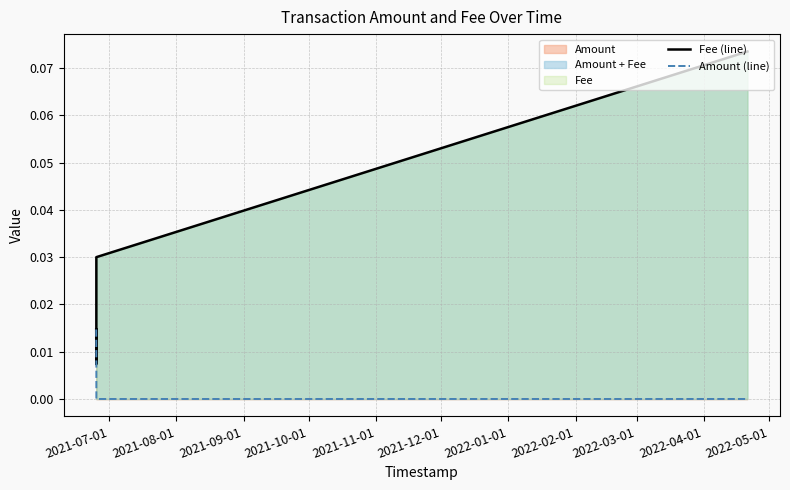

How many data points in Amount (line) are above 0?

4